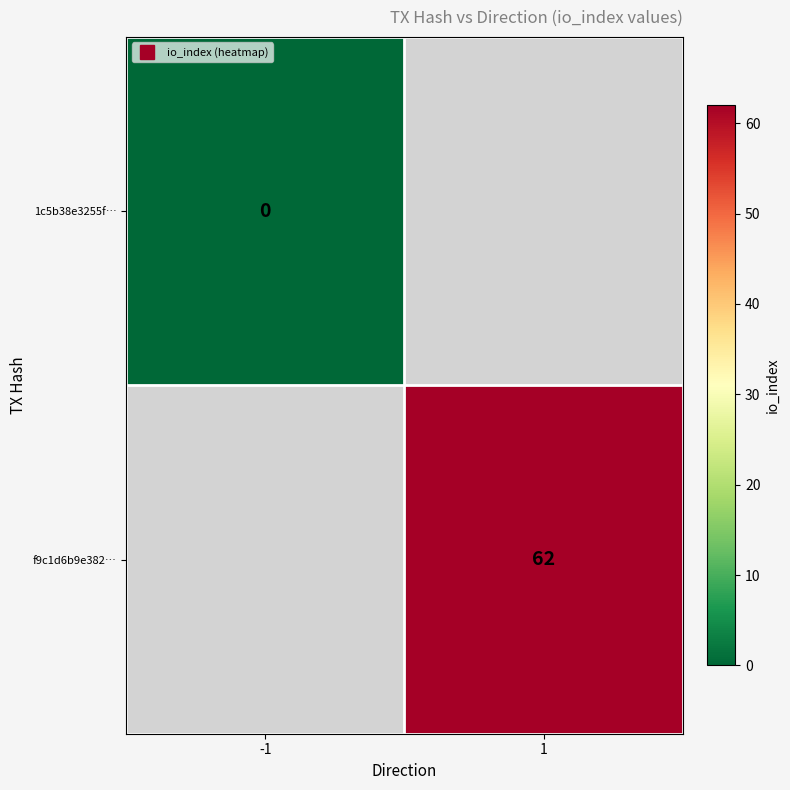

Where is 1c5b38e3255f… nearest to the value 0?

-1